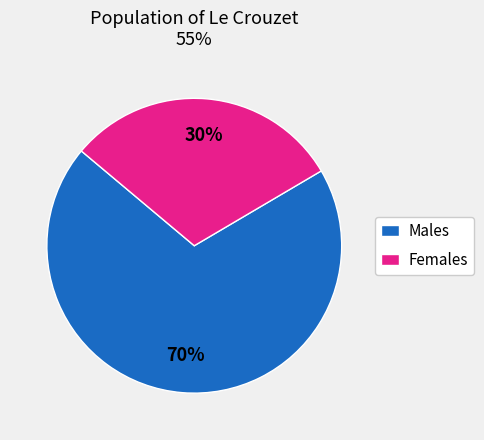

Is there a majority slice in this chart?

Yes